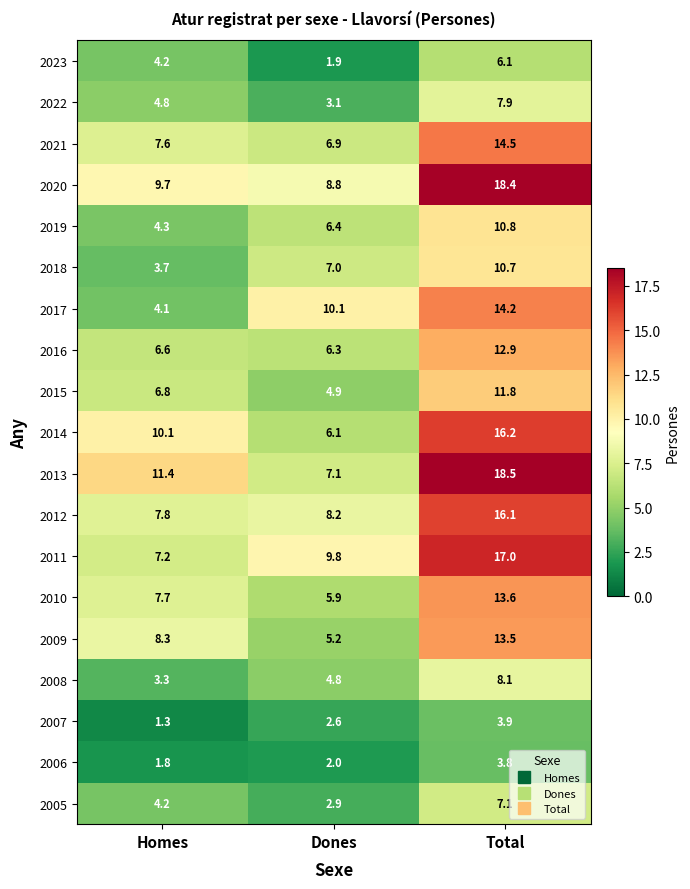

Rank the categories by 2019 value from lowest to highest.

Homes, Dones, Total